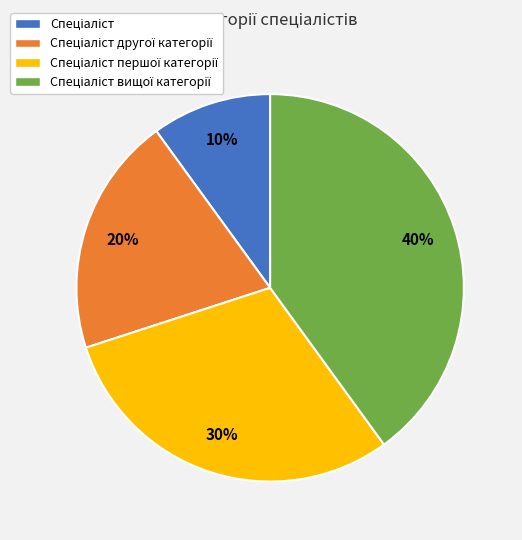

Does any single category account for the majority?

No